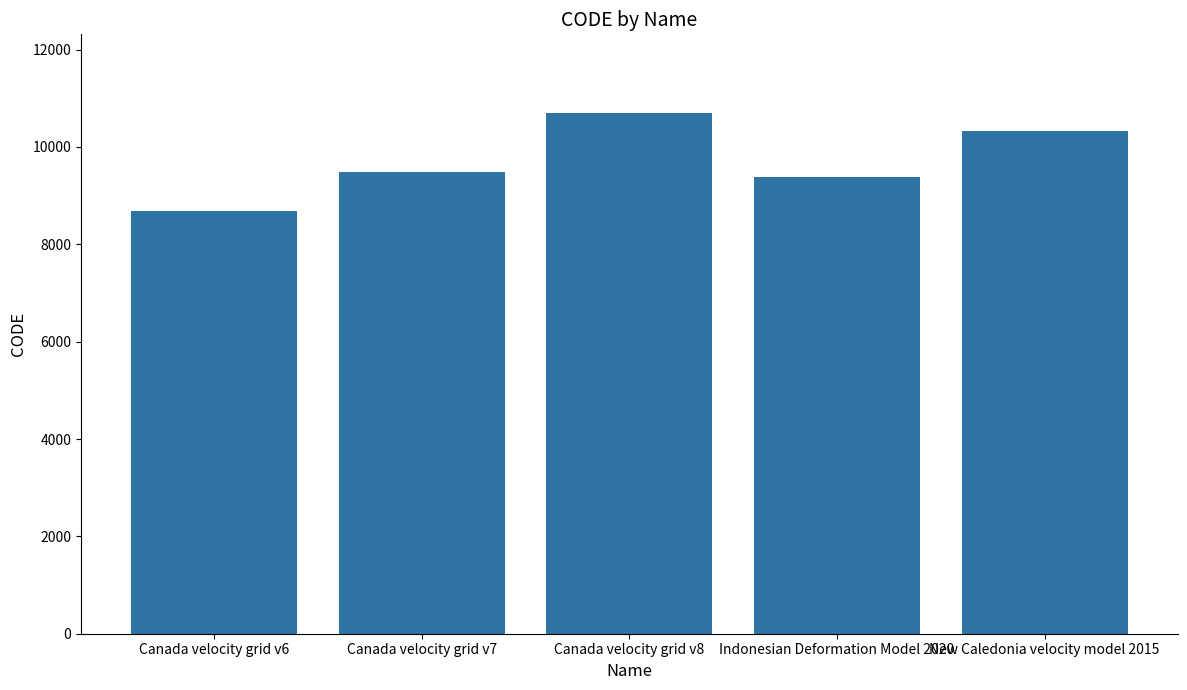

List the labels in order of value, largest first.

Canada velocity grid v8, New Caledonia velocity model 2015, Canada velocity grid v7, Indonesian Deformation Model 2020, Canada velocity grid v6